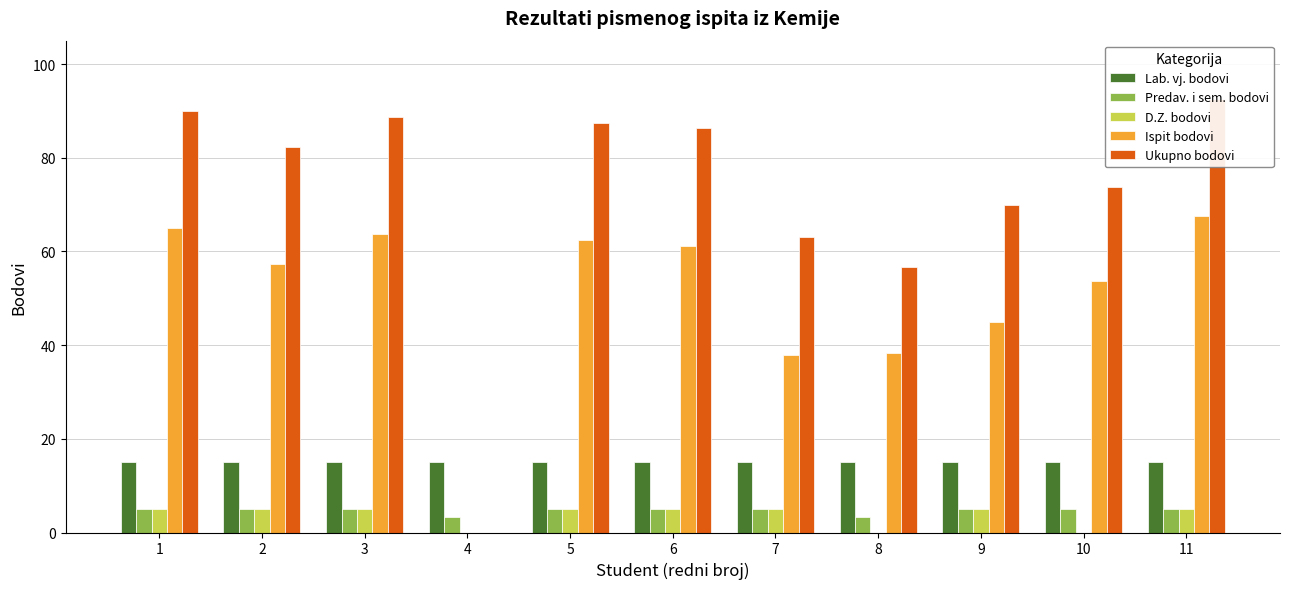

Which series has the largest total across all categories?

Ukupno bodovi